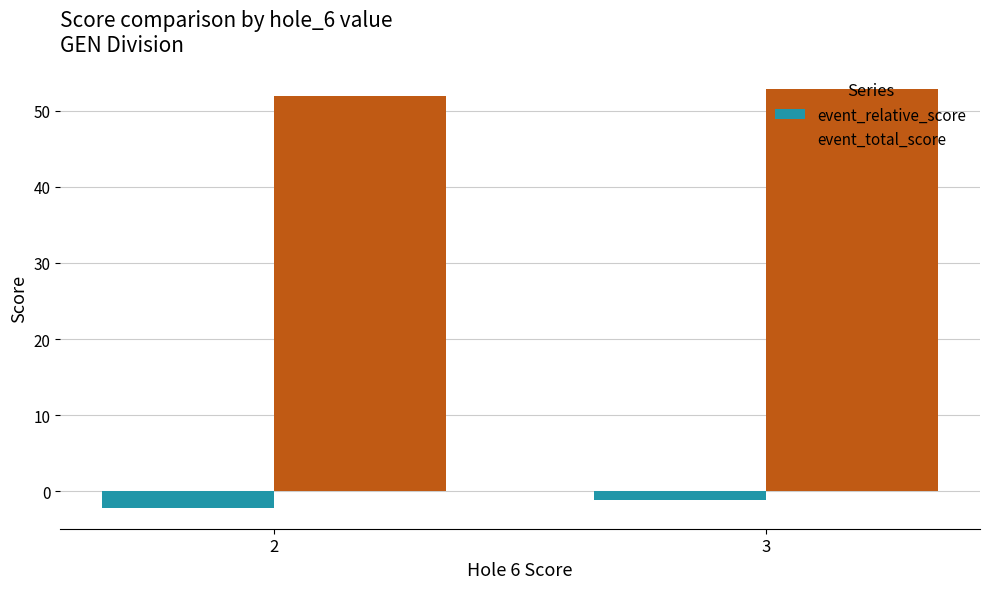

Which series has the largest total across all categories?

event_total_score